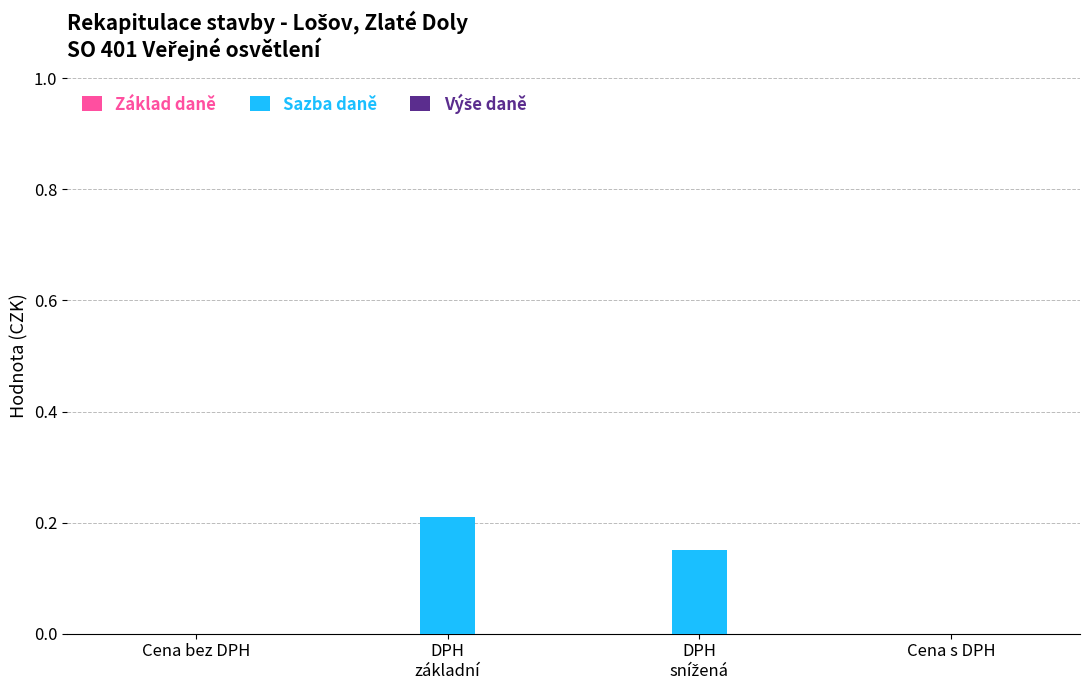

What is the sum of all values?

0.4